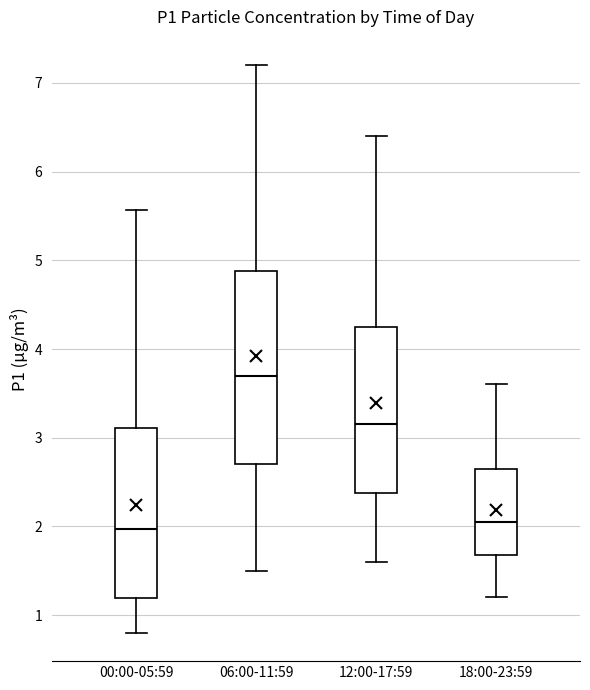

Where does the upper whisker of the box for 12:00-17:59 end on the y-axis? The values are not printed on the chart, so give them approximately, as read against the axis.

6.4